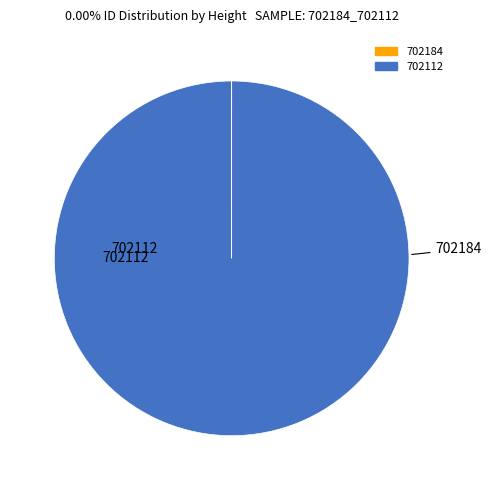

Which category has the biggest portion of the pie?

702112